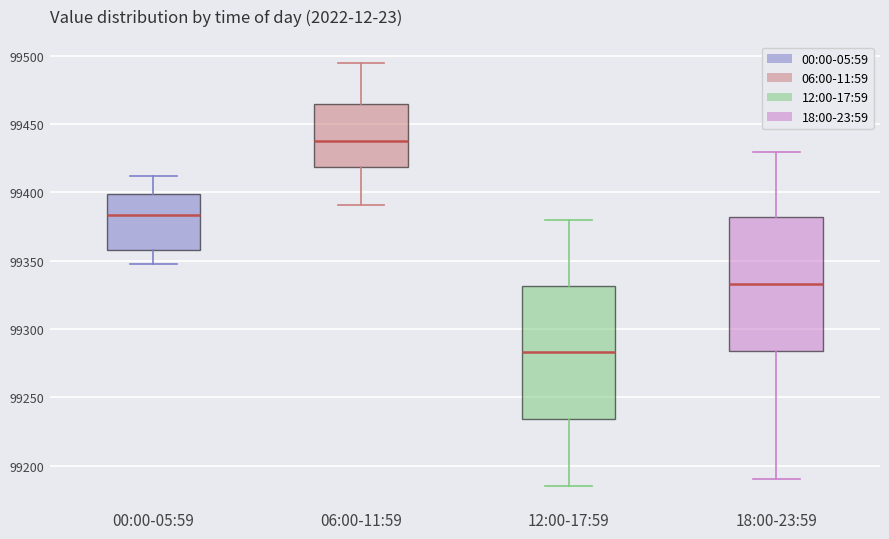

Reading left to right, read every box against the y-axis: the position of its median line, the range the box covers, and the ends of its whiskers. The values are not printed on the chart, so give them approximately, as read against the axis.

00:00-05:59: median 99385, box 99360 to 99400, whiskers 99350 to 99410
06:00-11:59: median 99440, box 99420 to 99465, whiskers 99390 to 99495
12:00-17:59: median 99285, box 99235 to 99330, whiskers 99185 to 99380
18:00-23:59: median 99335, box 99285 to 99380, whiskers 99190 to 99430